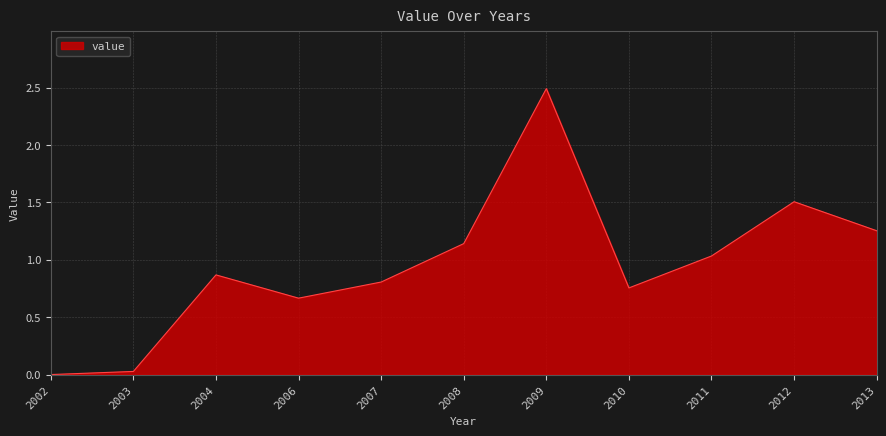

What is the difference between the values at 2007 and 2013?

0.4